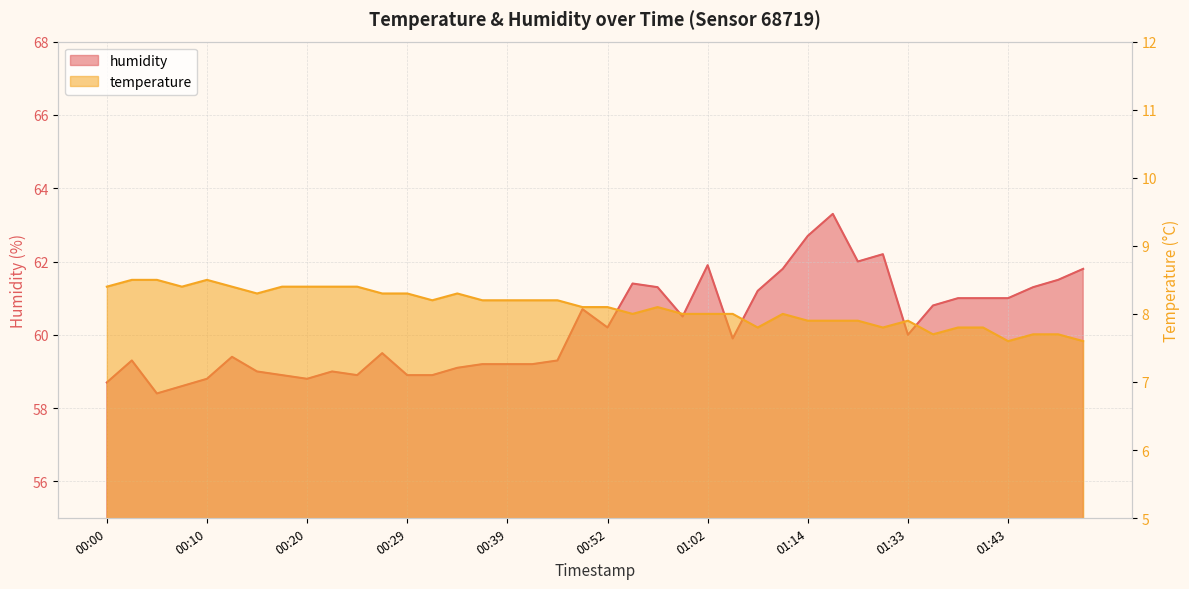

How many data points in humidity are less than 60?

20